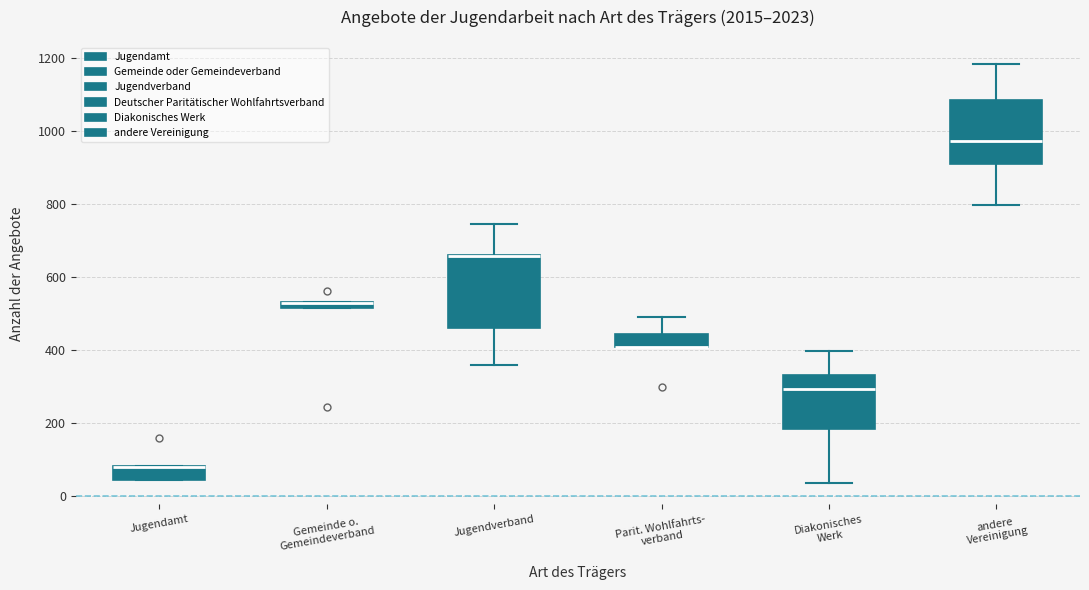

Where is the upper edge of the box for Diakonisches Werk on the y-axis? The values are not printed on the chart, so give them approximately, as read against the axis.

340